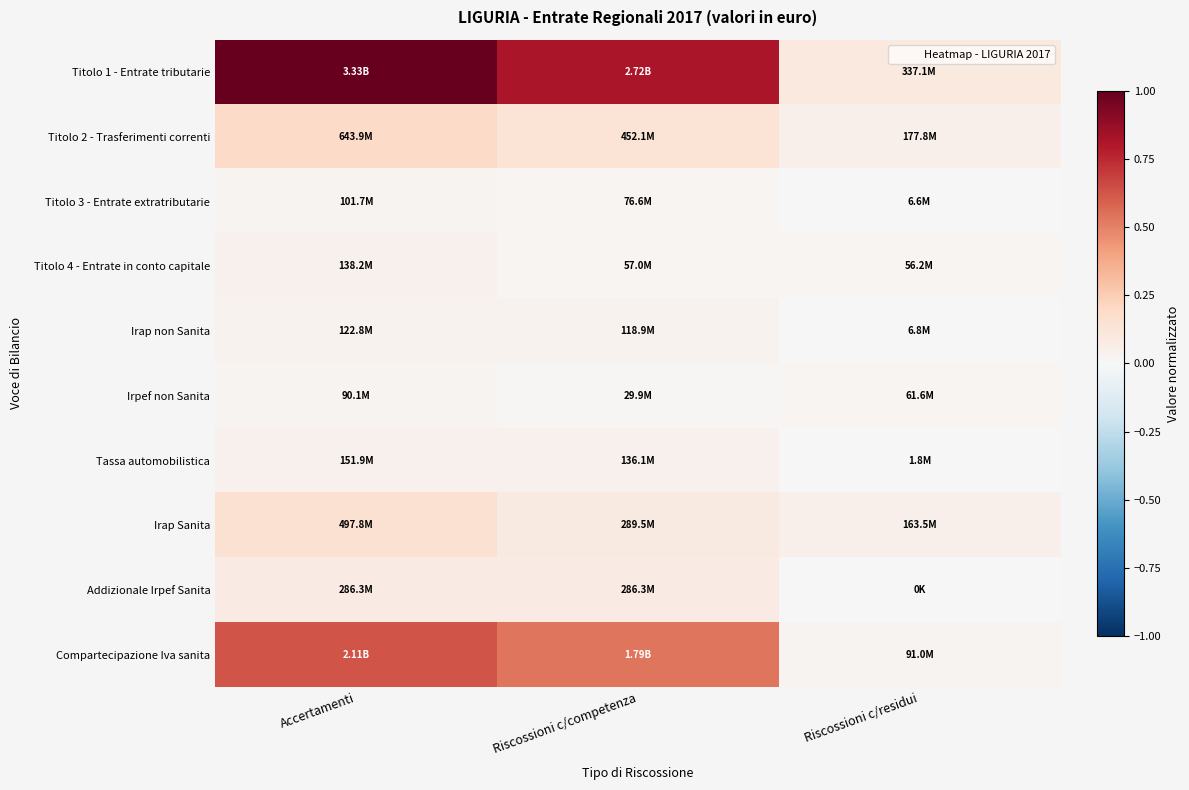

At Riscossioni c/competenza, list the series in order from largest to smallest.

Titolo 1 - Entrate tributarie, Compartecipazione Iva sanita, Titolo 2 - Trasferimenti correnti, Irap Sanita, Addizionale Irpef Sanita, Tassa automobilistica, Irap non Sanita, Titolo 3 - Entrate extratributarie, Titolo 4 - Entrate in conto capitale, Irpef non Sanita